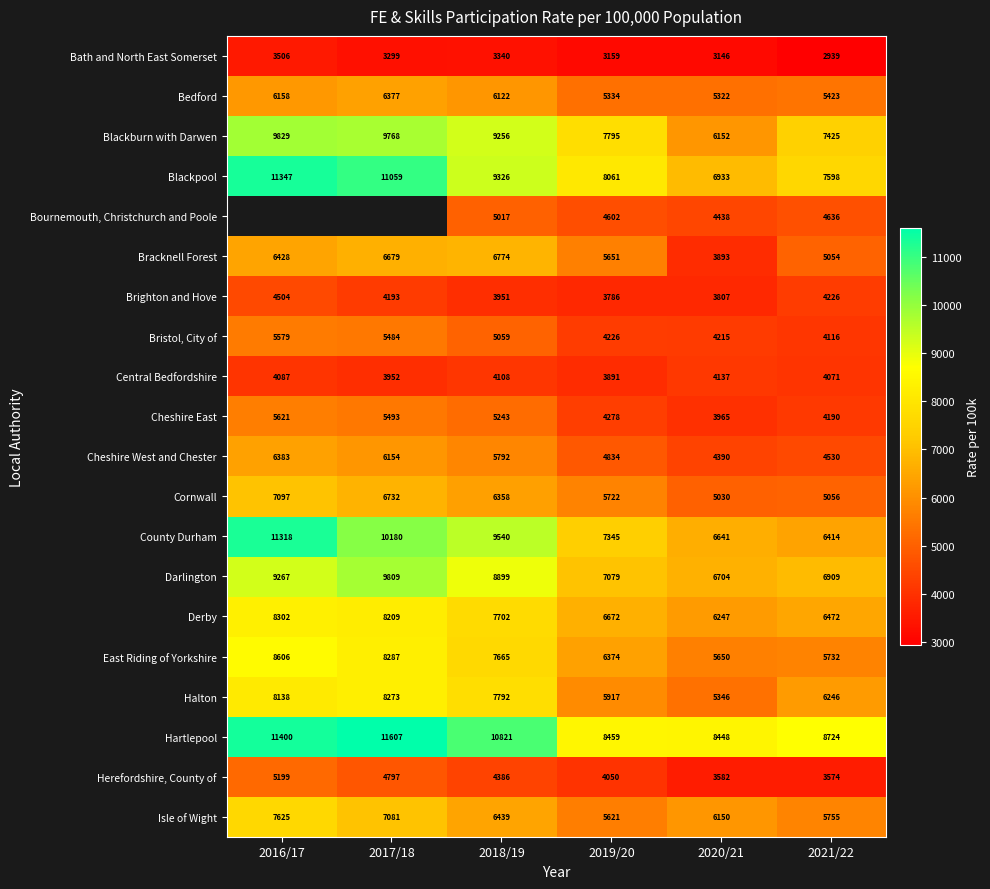

At how many categories does at least one series exceed 8909?

3